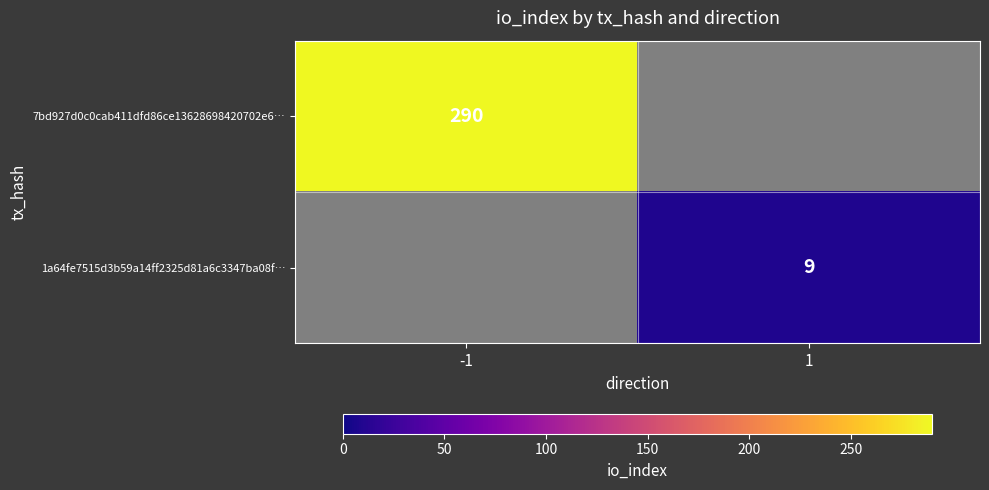

The value of 1a64fe7515d3b59a14ff2325d81a6c3347ba08f… at 1 is 12. True or false?

False